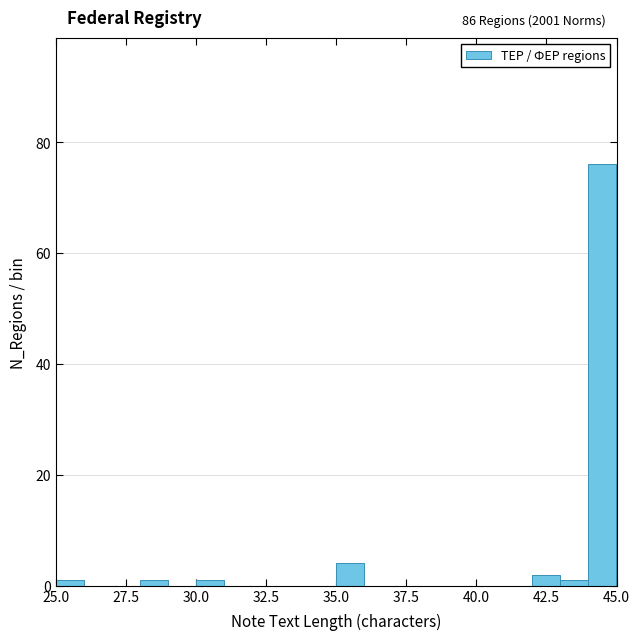

Around what value on the x-axis is the tallest bar? Give the approximate position of its centre, as read against the axis.

44.5